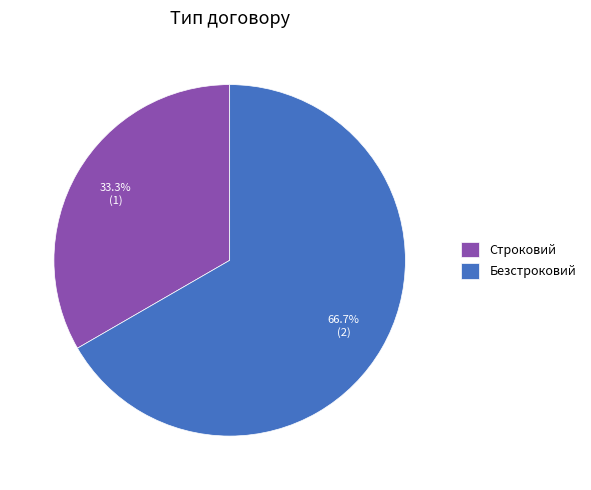

True or false: Строковий accounts for 19% of the total.

False